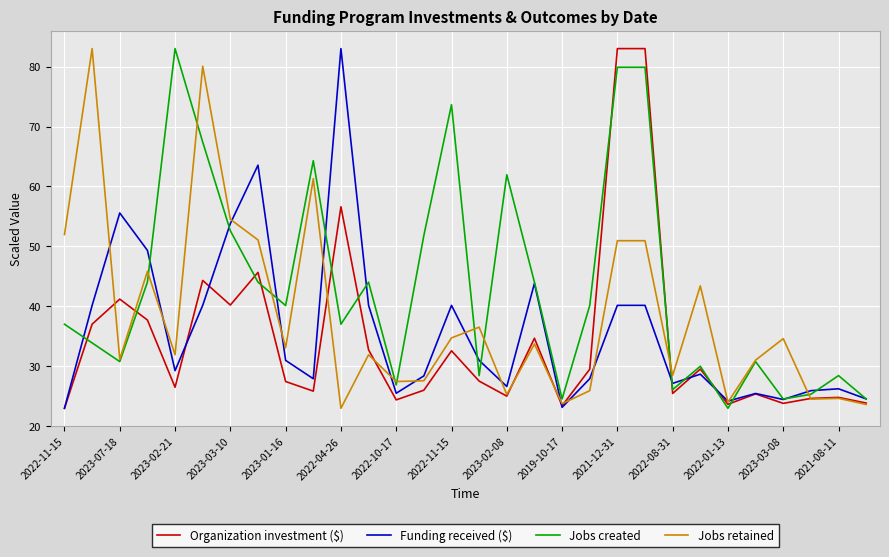

What is the maximum value shown in the chart?

83.0